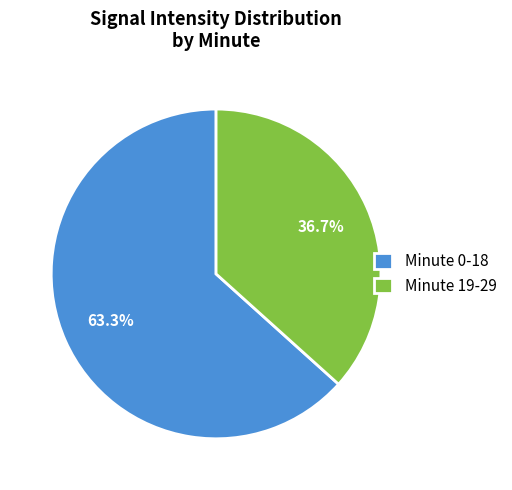

To the nearest percent, what is the average slice percentage?

50%